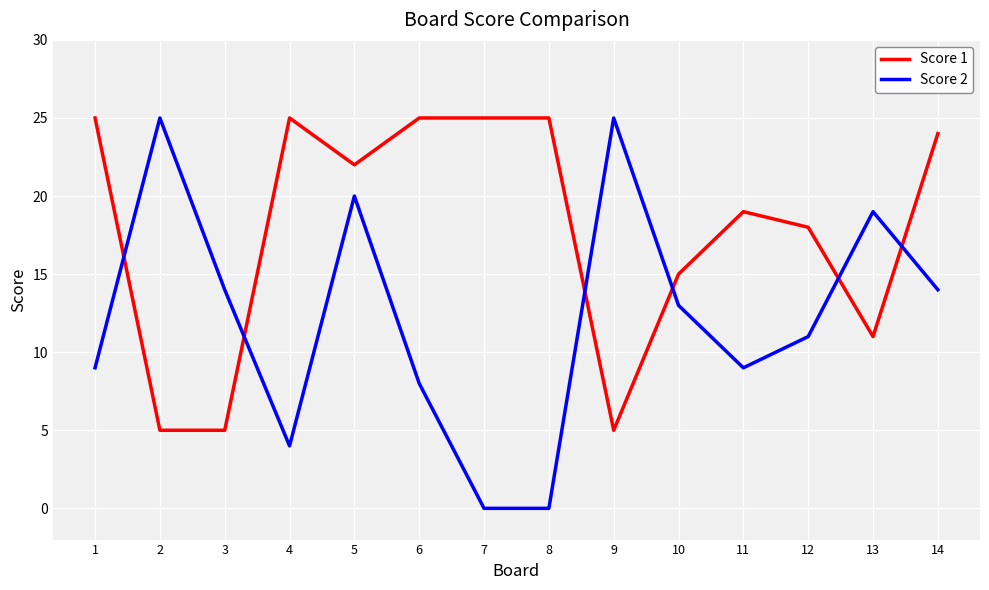

Reading left to right, what are all the values shown in this chart?

Score 1: 25	5	5	25	22	25	25	25	5	15	19	18	11	24
Score 2: 9	25	14	4	20	8	0	0	25	13	9	11	19	14